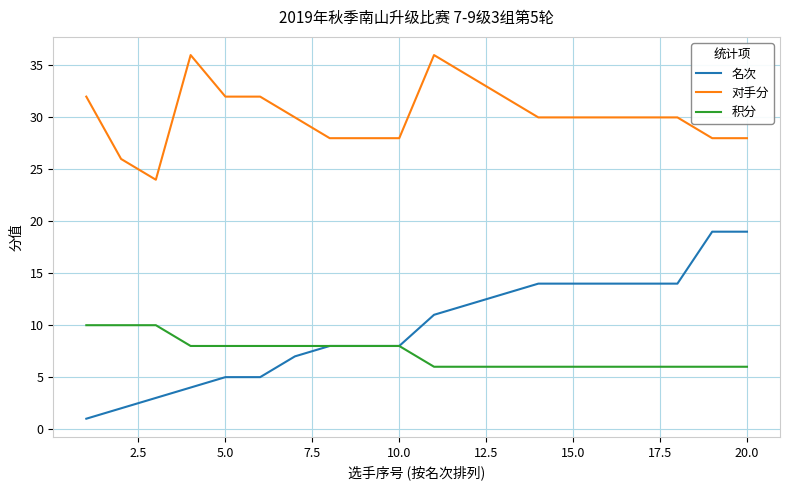

Does the chart display data point markers on the line(s)?

No